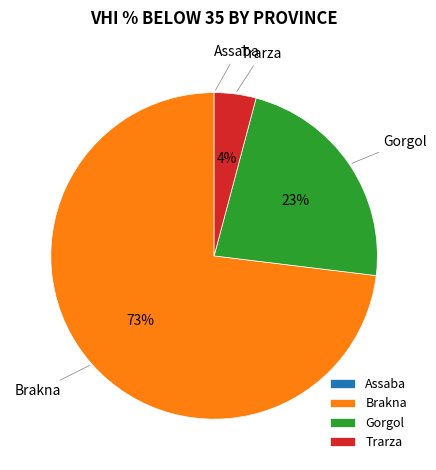

What is the largest slice in the pie chart?

Brakna